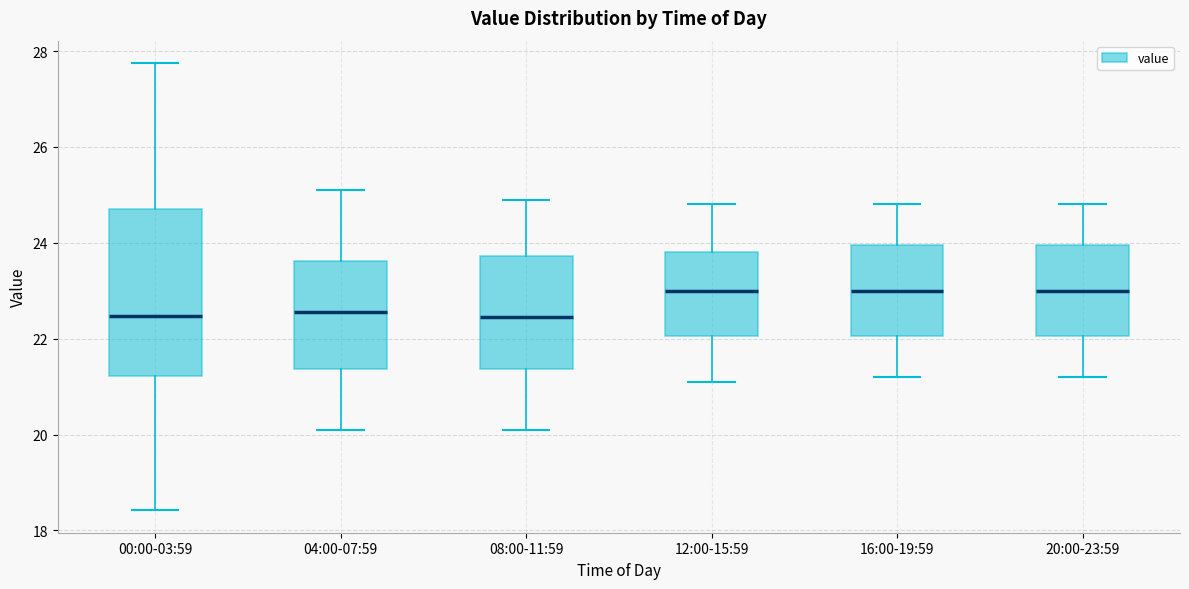

Where is the upper edge of the box for 08:00-11:59 on the y-axis? The values are not printed on the chart, so give them approximately, as read against the axis.

23.8